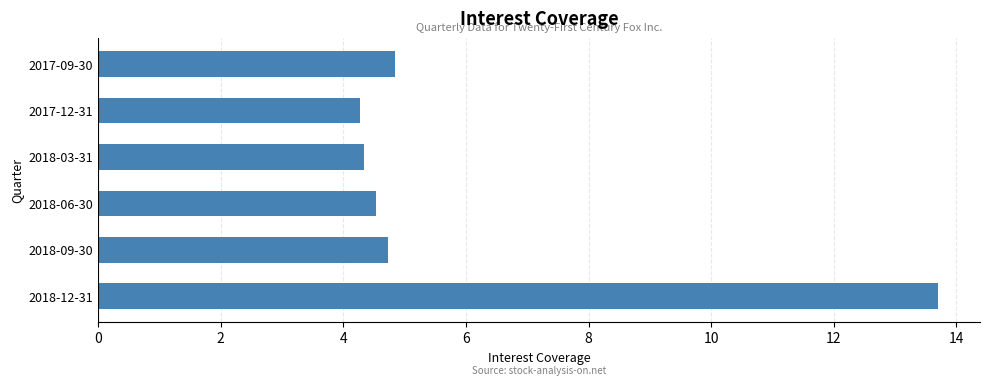

Approximately how many times larger is the value at 2018-12-31 compared to 2018-09-30?

2.9